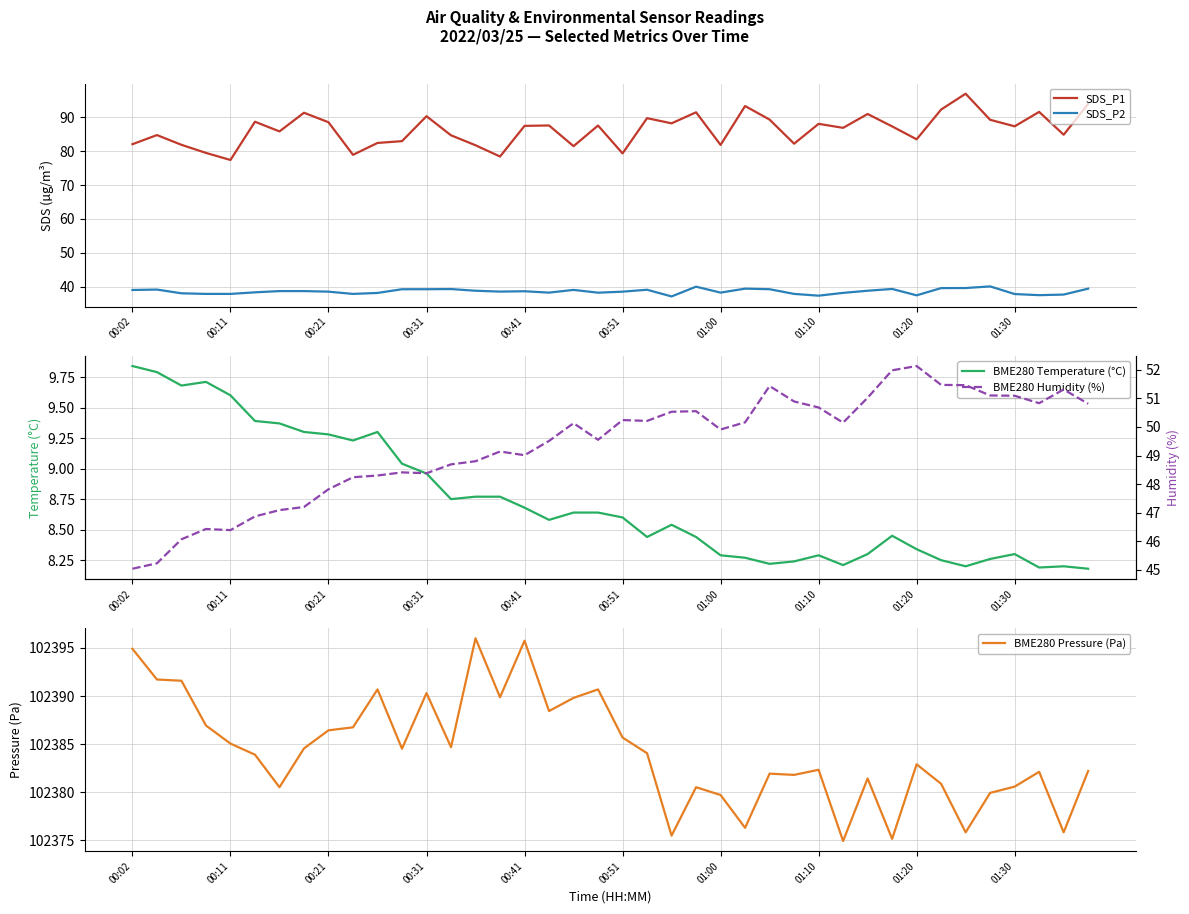

Reading right to left, extract all data points from this chart.

SDS_P1: 93.9	84.8	91.5	87.3	89.2	96.9	92.2	83.5	87.3	90.9	86.8	88.0	82.2	89.3	93.3	81.8	91.4	88.2	89.7	79.3	87.5	81.5	87.5	87.4	78.4	81.7	84.7	90.3	82.9	82.4	78.9	88.5	91.3	85.8	88.7	77.4	79.5	81.8	84.7	82.0
SDS_P2: 39.5	37.7	37.5	37.9	40.1	39.6	39.6	37.5	39.4	38.9	38.2	37.4	37.9	39.3	39.5	38.3	40.0	37.2	39.1	38.6	38.3	39.1	38.3	38.7	38.6	38.9	39.4	39.3	39.3	38.2	37.9	38.6	38.8	38.8	38.4	37.9	37.9	38.1	39.2	39.1
BME280 Temperature (°C): 8.2	8.2	8.2	8.3	8.3	8.2	8.2	8.3	8.4	8.3	8.2	8.3	8.2	8.2	8.3	8.3	8.4	8.5	8.4	8.6	8.6	8.6	8.6	8.7	8.8	8.8	8.8	9.0	9.0	9.3	9.2	9.3	9.3	9.4	9.4	9.6	9.7	9.7	9.8	9.8
BME280 Pressure (Pa): 102382.2	102375.8	102382.1	102380.6	102379.9	102375.8	102380.9	102382.9	102375.2	102381.4	102374.9	102382.3	102381.8	102381.9	102376.3	102379.7	102380.5	102375.5	102384.1	102385.7	102390.7	102389.8	102388.4	102395.8	102389.9	102396.0	102384.7	102390.3	102384.5	102390.7	102386.8	102386.4	102384.6	102380.5	102383.9	102385.1	102386.9	102391.6	102391.7	102394.9
BME280 Humidity (%): 50.8	51.3	50.8	51.1	51.1	51.5	51.5	52.1	52.0	51.0	50.1	50.7	50.9	51.4	50.2	49.9	50.5	50.5	50.2	50.2	49.5	50.1	49.5	49.0	49.1	48.8	48.7	48.4	48.4	48.3	48.2	47.8	47.2	47.1	46.9	46.4	46.4	46.1	45.2	45.0